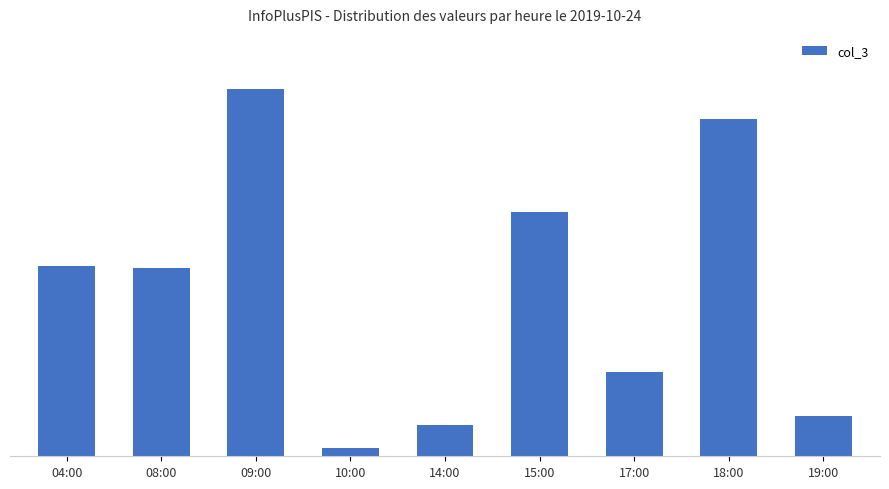

The value at 09:00 is 328. True or false?

True